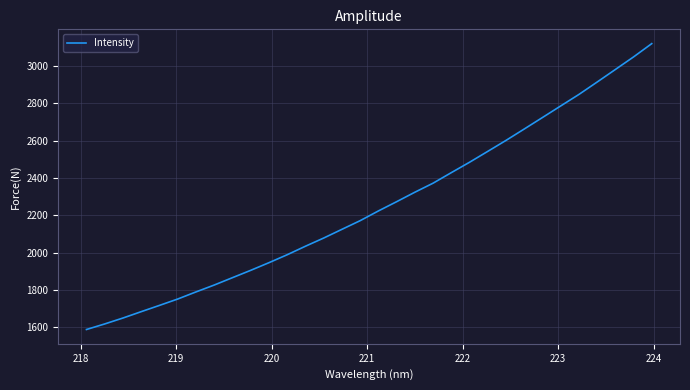

What is the maximum value shown in the chart?

3119.1